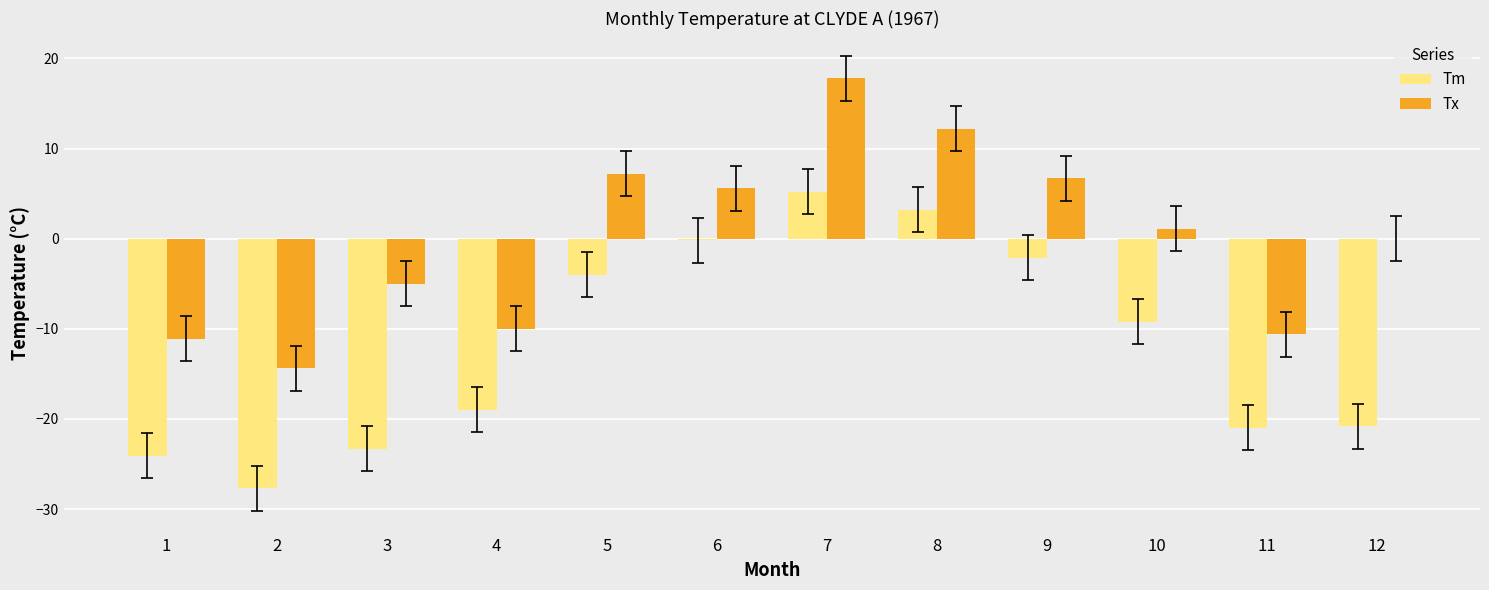

At which category does the chart reach its peak across all series?

7